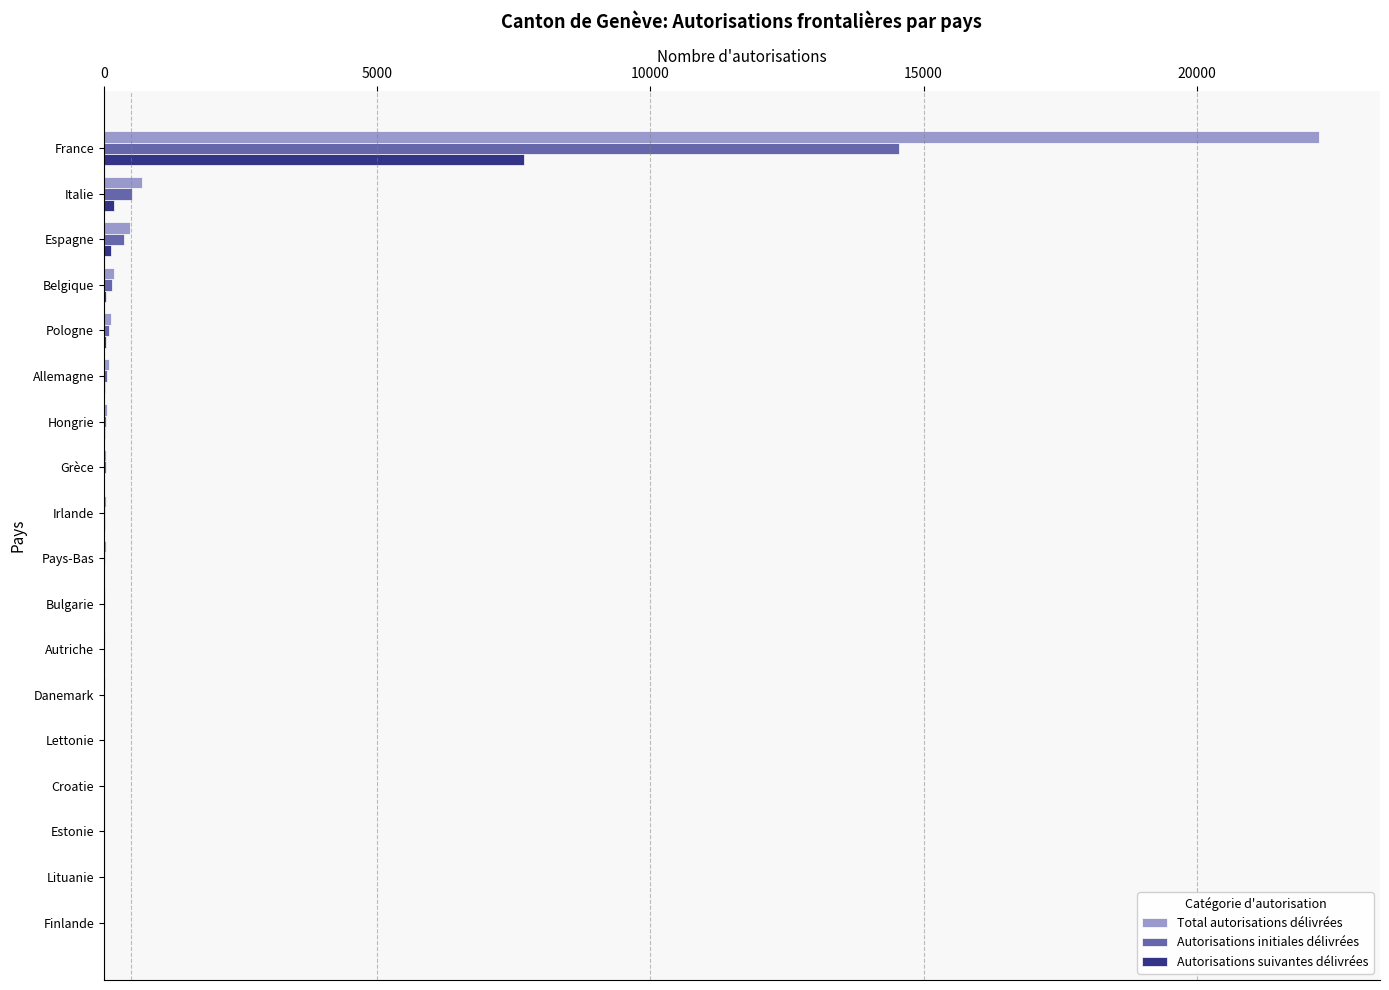

Is the value of Autorisations initiales délivrées at Autriche greater than the value of Autorisations suivantes délivrées at France?

No